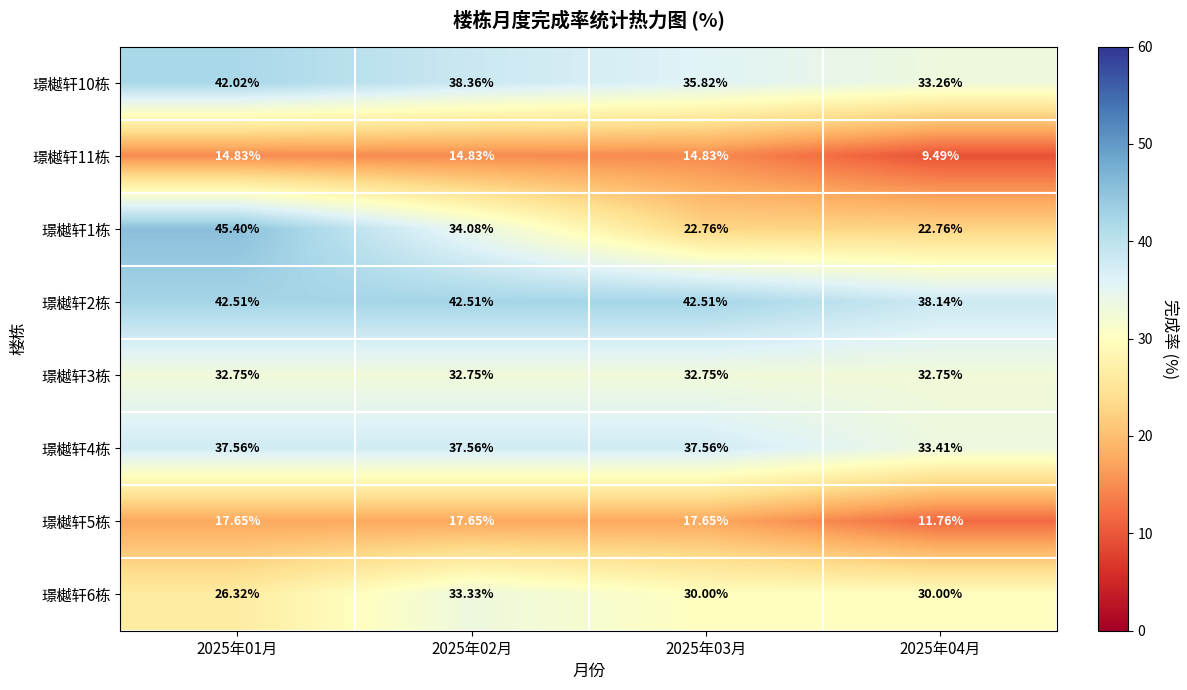

What is the total value across all series at 2025年02月?

251.1